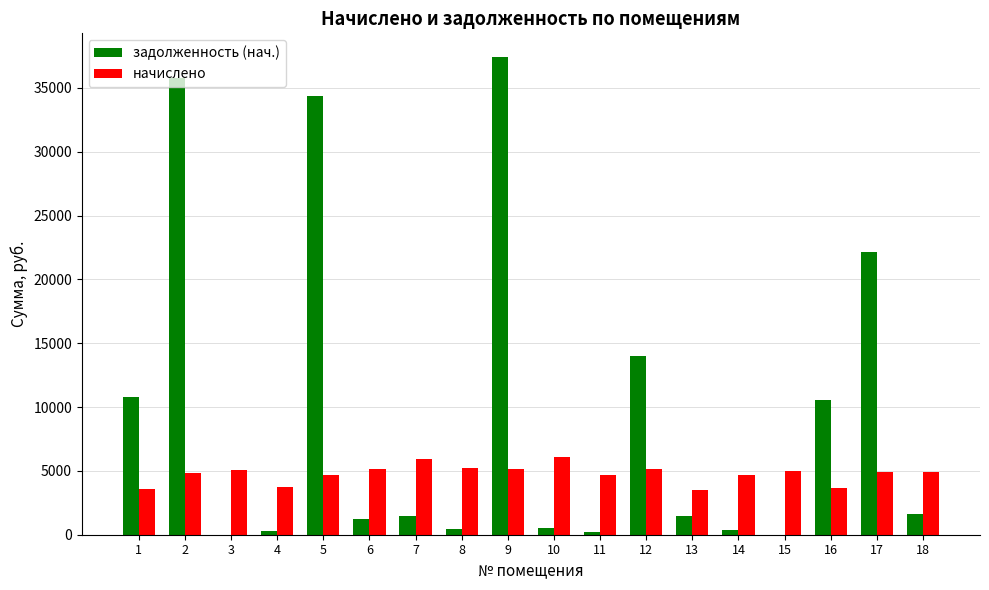

What is the maximum value shown in the chart?

37410.0